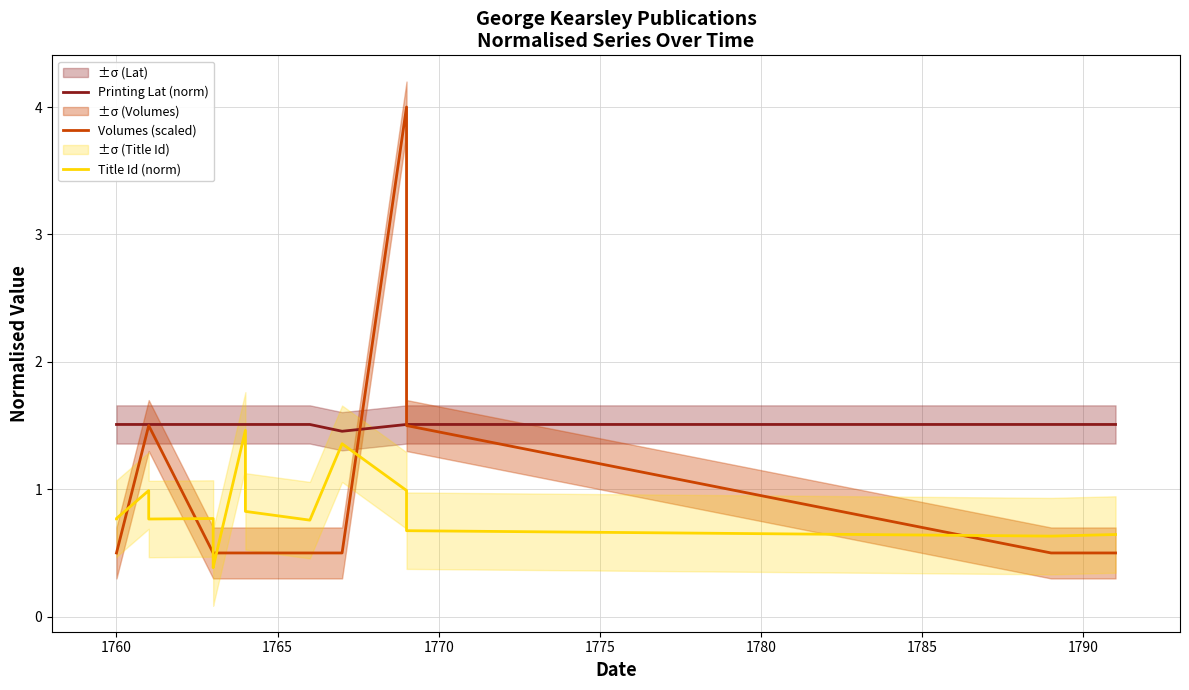

Count the Volumes (scaled) values in the range 0 to 1.

11